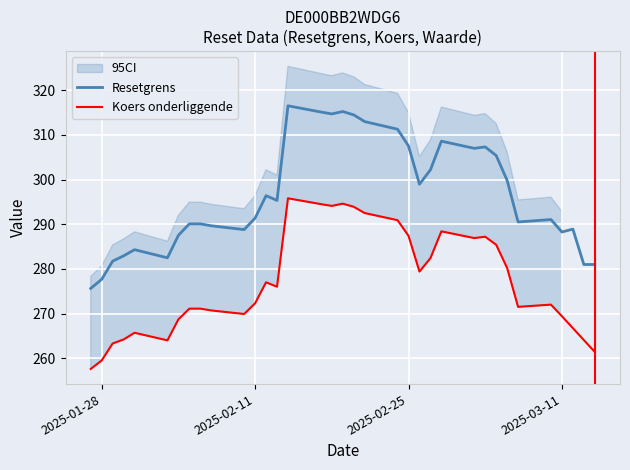

What is the maximum value for Resetgrens?

316.5